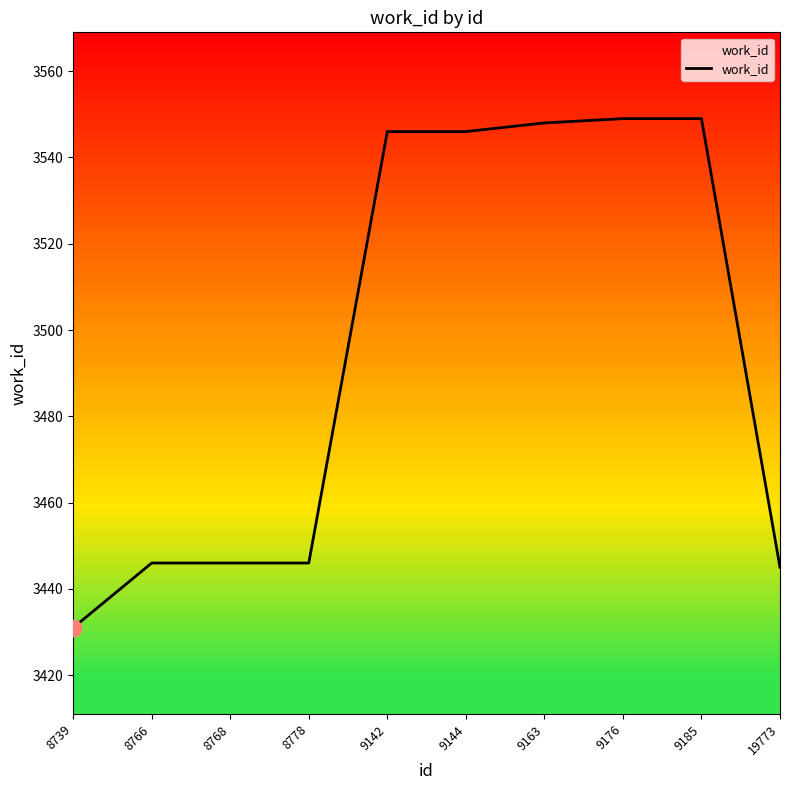

The chart shows a value of 3431 at 8739. True or false?

True